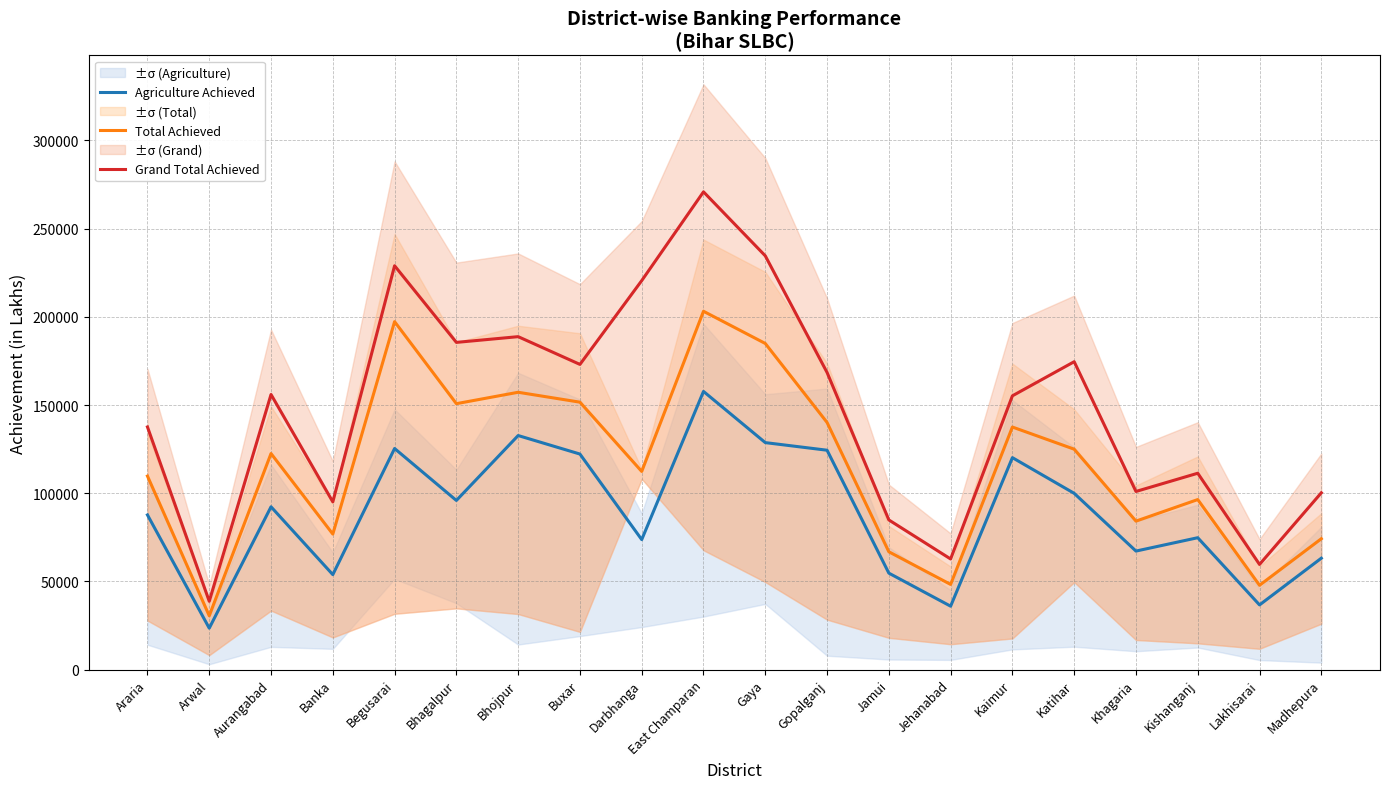

Rank the categories by Total Achieved value from highest to lowest.

East Champaran, Begusarai, Gaya, Bhojpur, Buxar, Bhagalpur, Gopalganj, Kaimur, Katihar, Aurangabad, Darbhanga, Araria, Kishanganj, Khagaria, Banka, Madhepura, Jamui, Jehanabad, Lakhisarai, Arwal